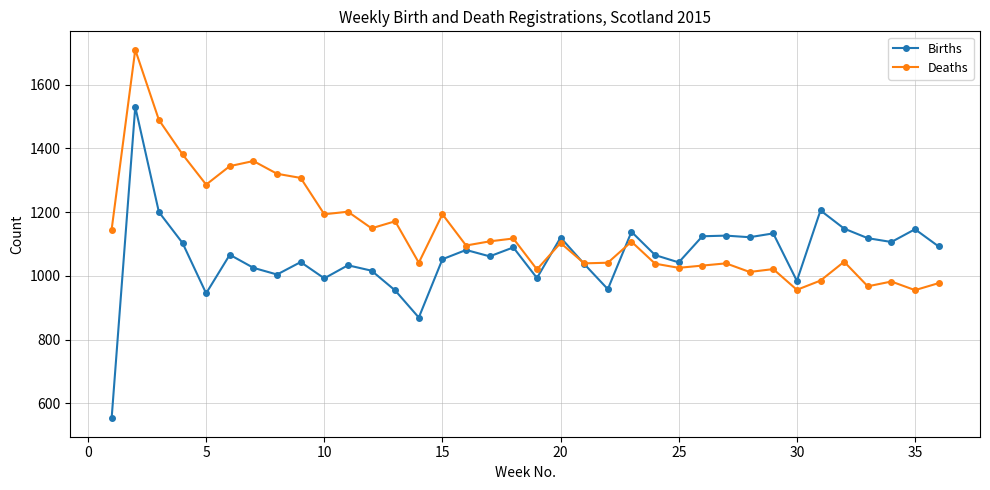

What is the minimum value for Births?

553